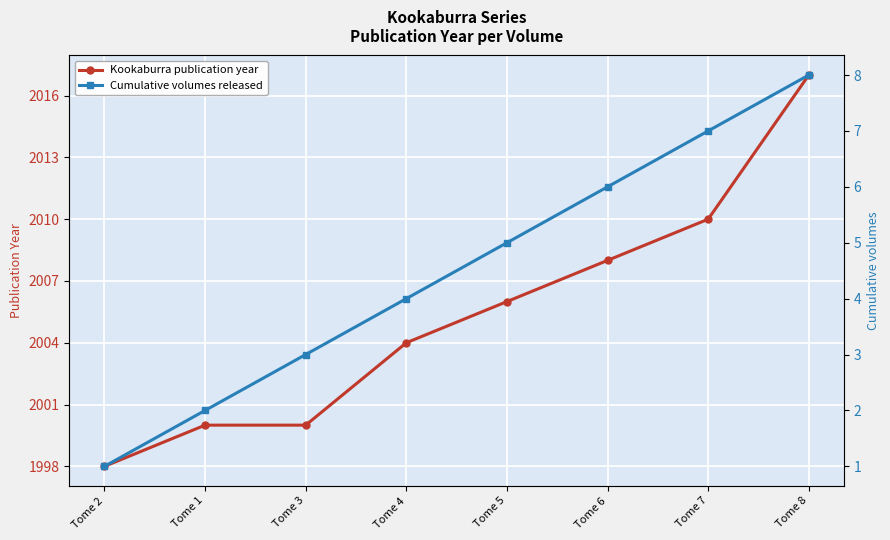

Reading left to right, extract all data points from this chart.

Kookaburra publication year: 1998	2000	2000	2004	2006	2008	2010	2017
Cumulative volumes released: 1	2	3	4	5	6	7	8